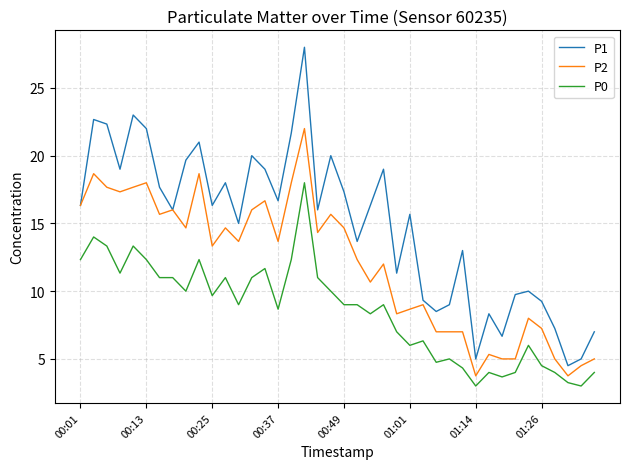

Which series has the largest total across all categories?

P1